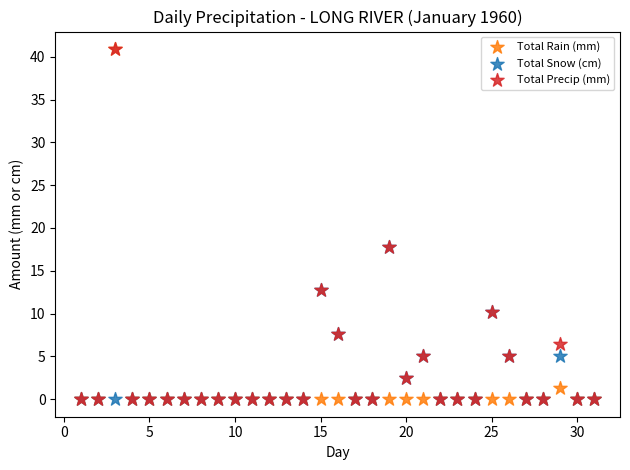

What are all the series names shown in the legend?

Total Rain (mm), Total Snow (cm), Total Precip (mm)